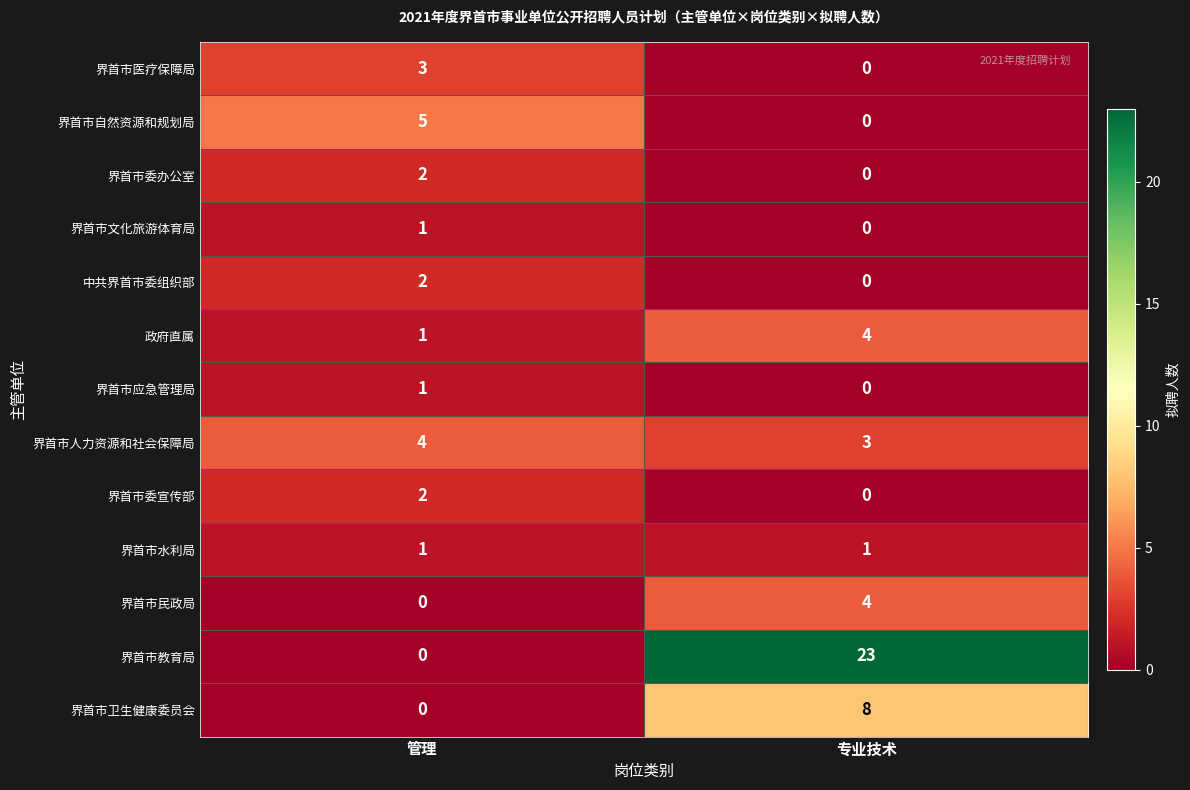

What is the average value of the 界首市教育局 series?

12